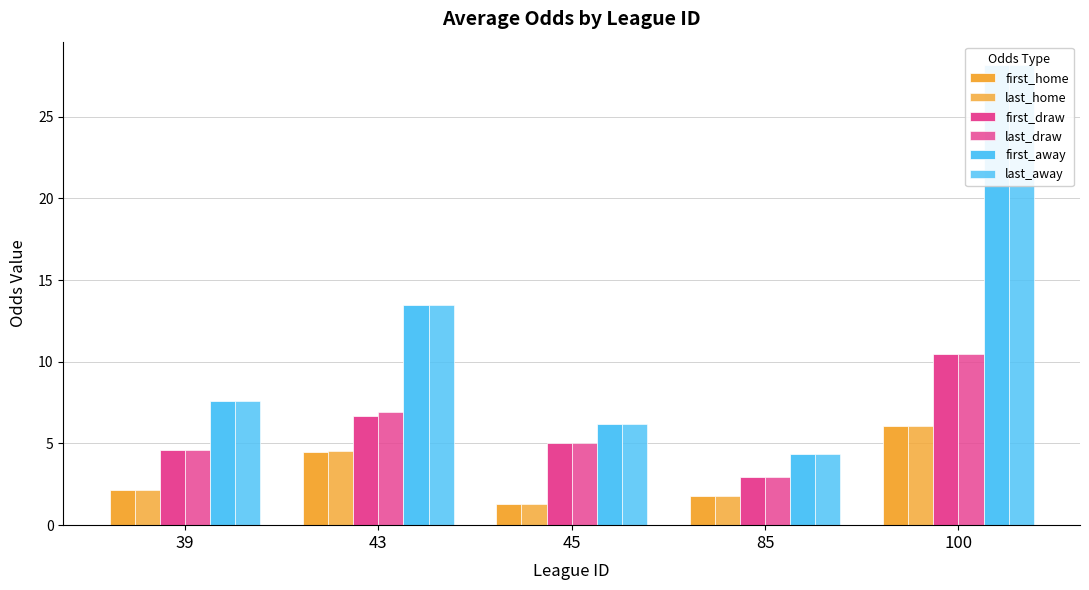

The value of first_draw at 100 is 10.5. True or false?

True